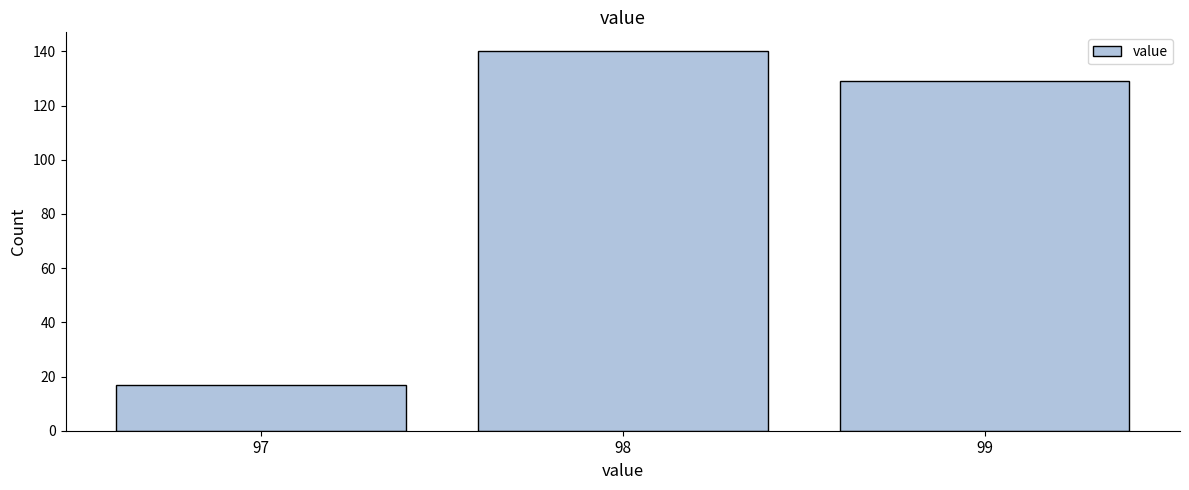

Reading left to right, extract all data points from this chart.

97=17	98=140	99=129